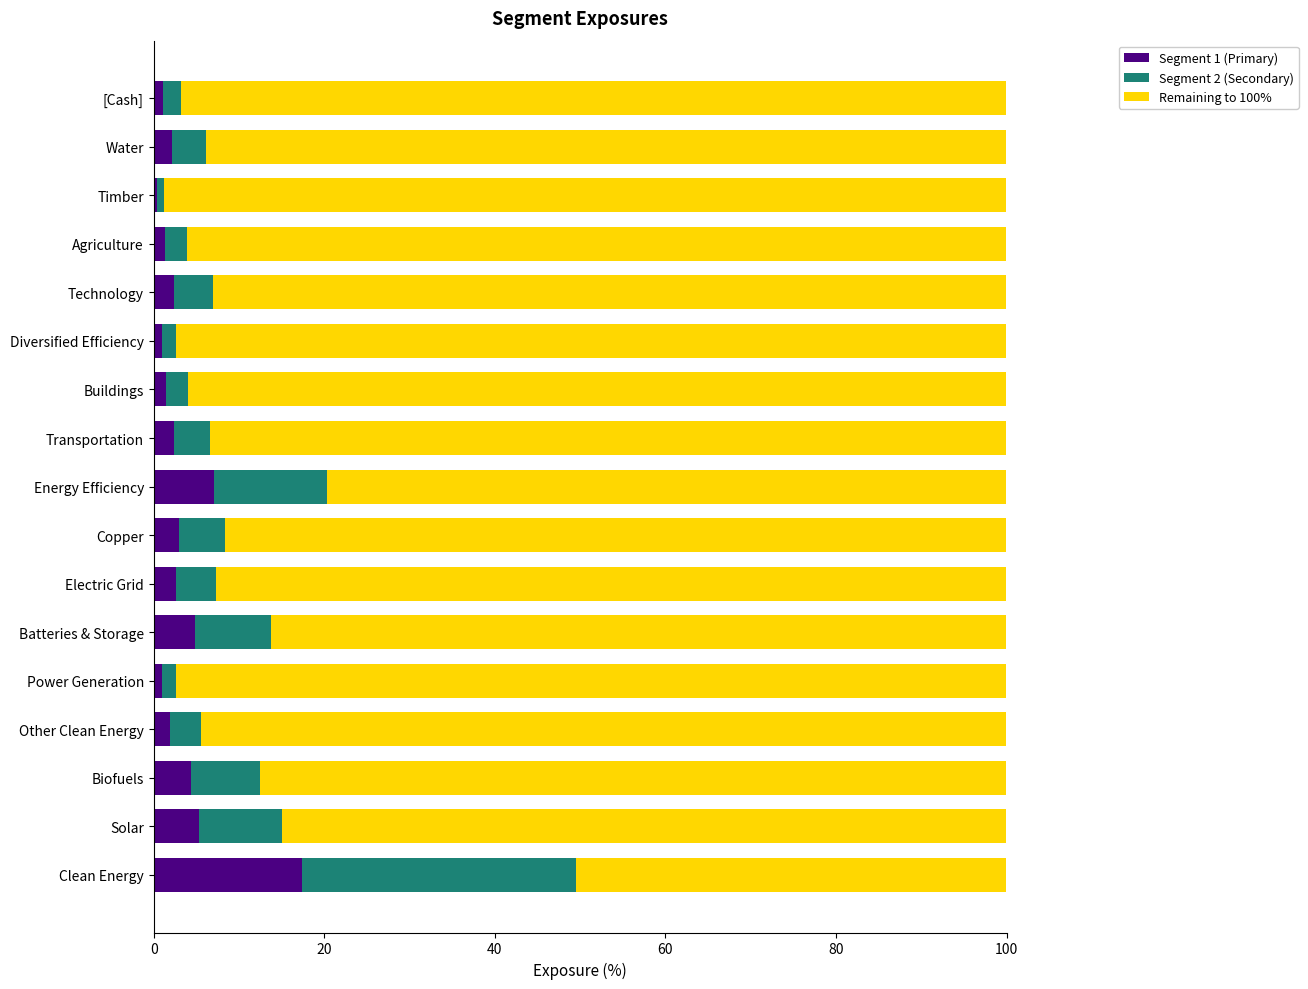

What is the average value of the Segment 1 (Primary) series?

3.5